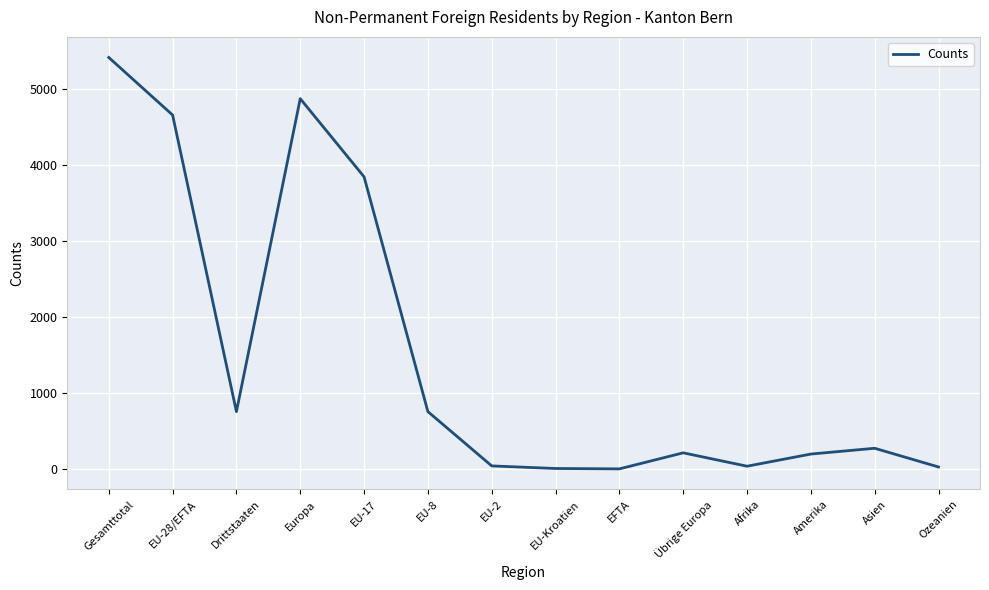

Which category has the highest value across all series?

Gesamttotal